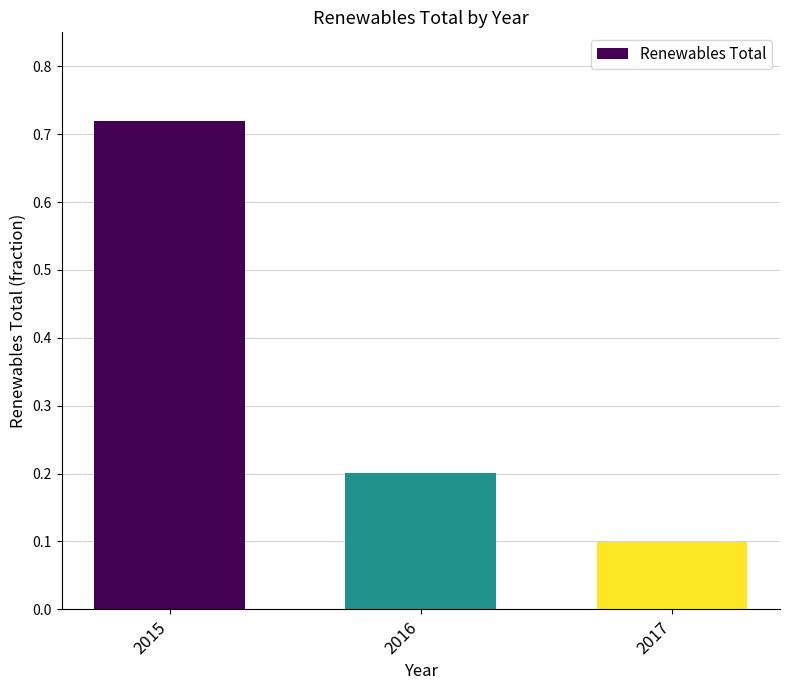

What is the difference between the maximum and second lowest values?

0.5